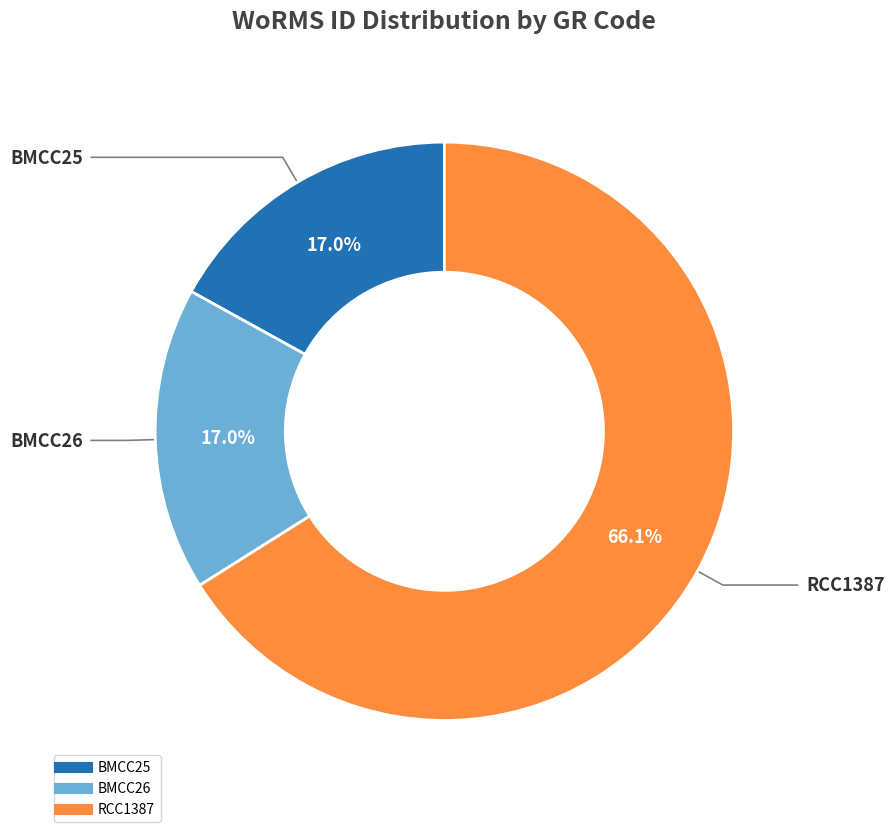

Which has a higher value, RCC1387 or BMCC26?

RCC1387